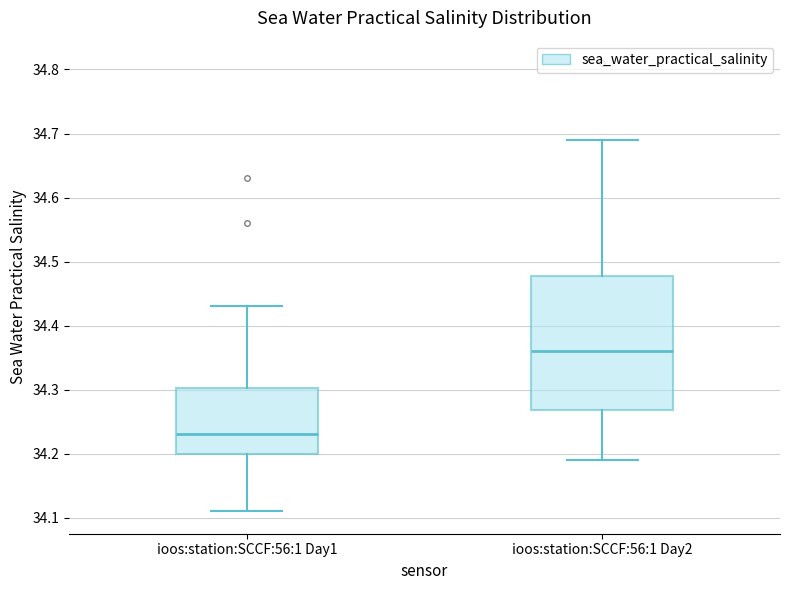

Reading left to right, read every box against the y-axis: the position of its median line, the range the box covers, and the ends of its whiskers. The values are not printed on the chart, so give them approximately, as read against the axis.

ioos:station:SCCF:56:1 Day1: median 34.23, box 34.20 to 34.30, whiskers 34.11 to 34.43
ioos:station:SCCF:56:1 Day2: median 34.36, box 34.27 to 34.48, whiskers 34.19 to 34.69